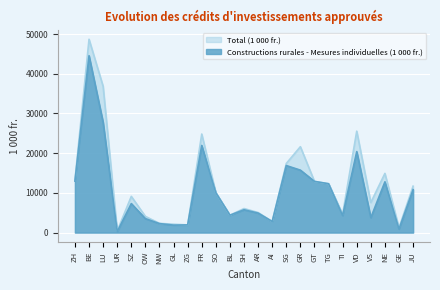

How many data points in Constructions rurales - Mesures individuelles (1 000 fr.) are less than 7302?

12